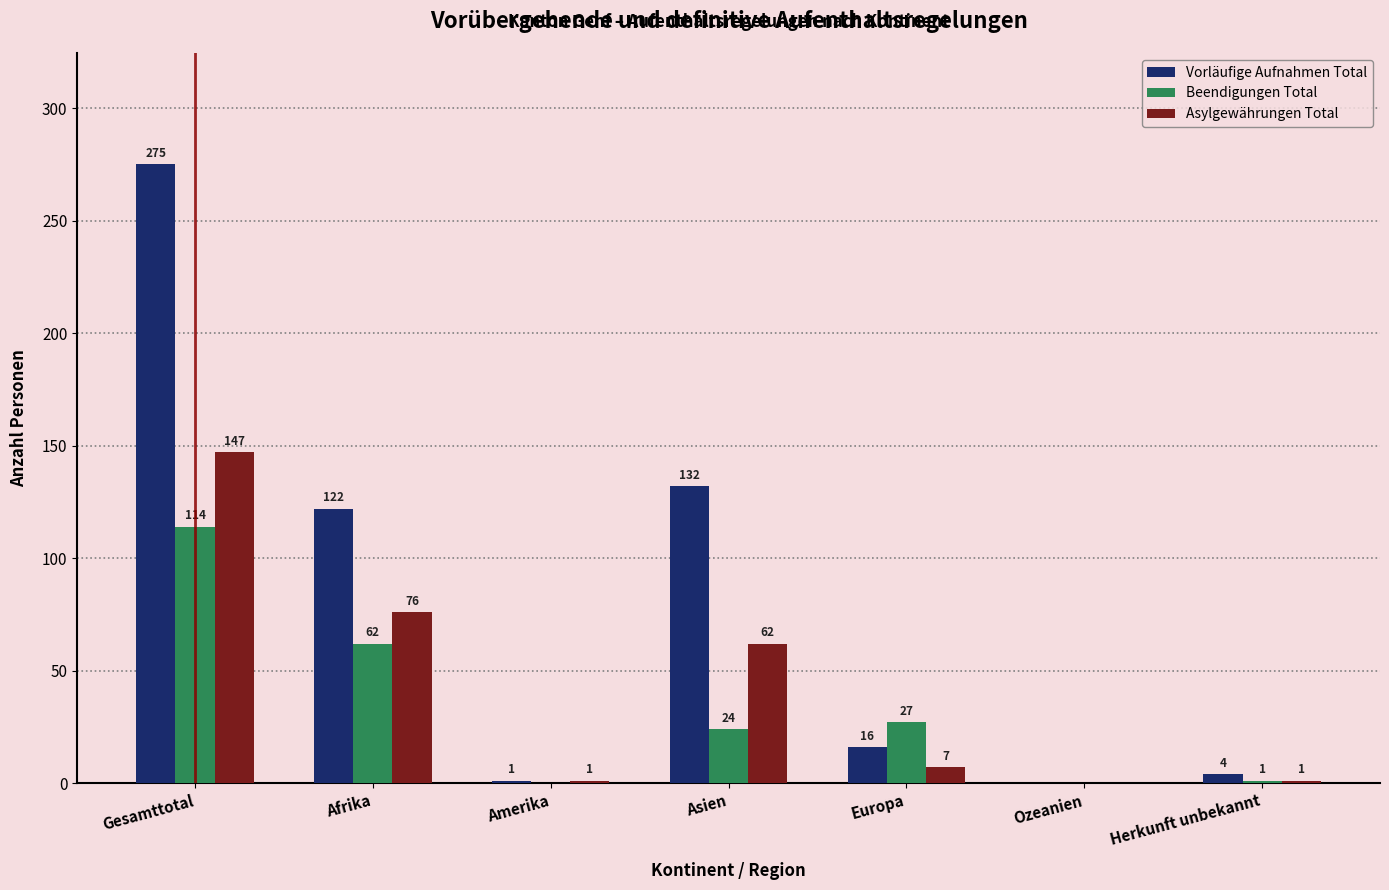

Reading right to left, transcribe all the data shown in this chart.

Vorläufige Aufnahmen Total: Herkunft unbekannt=4	Ozeanien=0	Europa=16	Asien=132	Amerika=1	Afrika=122	Gesamttotal=275
Beendigungen Total: Herkunft unbekannt=1	Ozeanien=0	Europa=27	Asien=24	Amerika=0	Afrika=62	Gesamttotal=114
Asylgewährungen Total: Herkunft unbekannt=1	Ozeanien=0	Europa=7	Asien=62	Amerika=1	Afrika=76	Gesamttotal=147